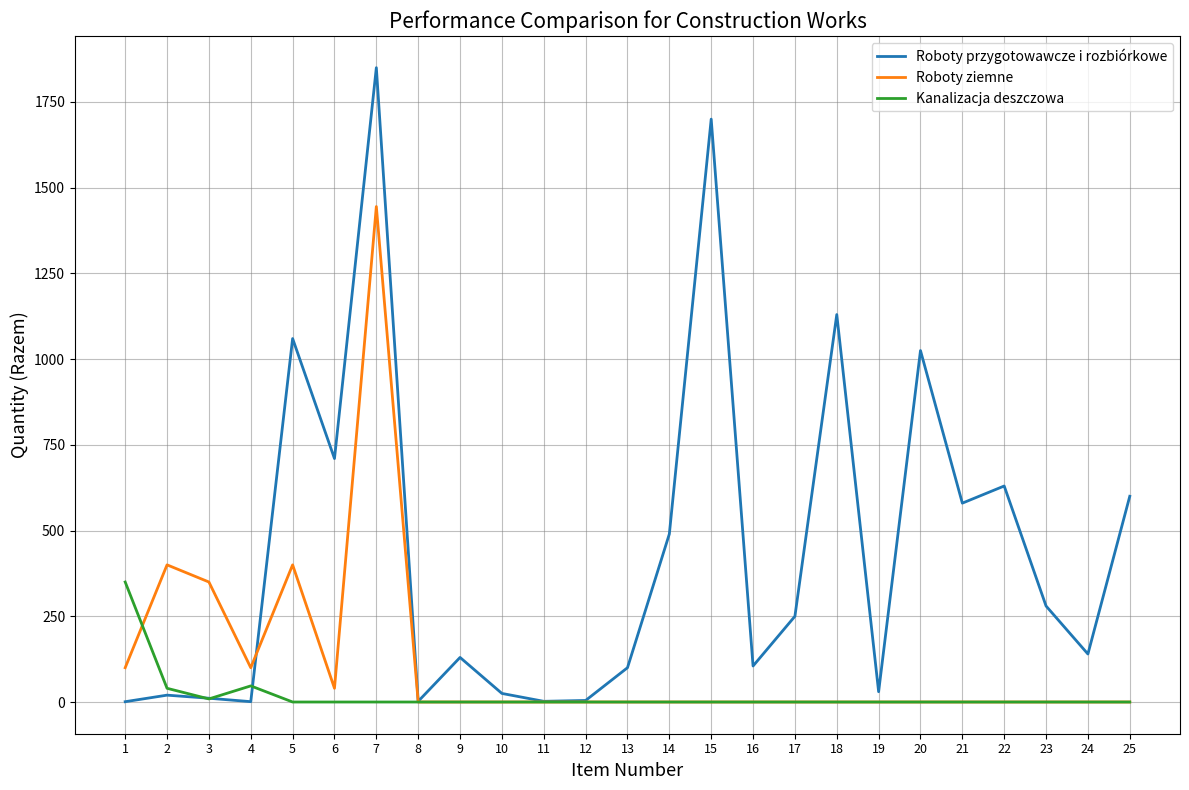

What is the greatest value displayed?

1850.0